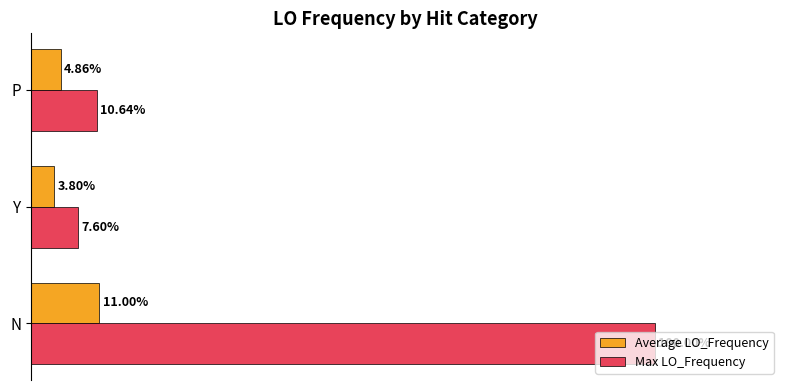

Between Y and P, which series saw the biggest shift?

Max LO_Frequency